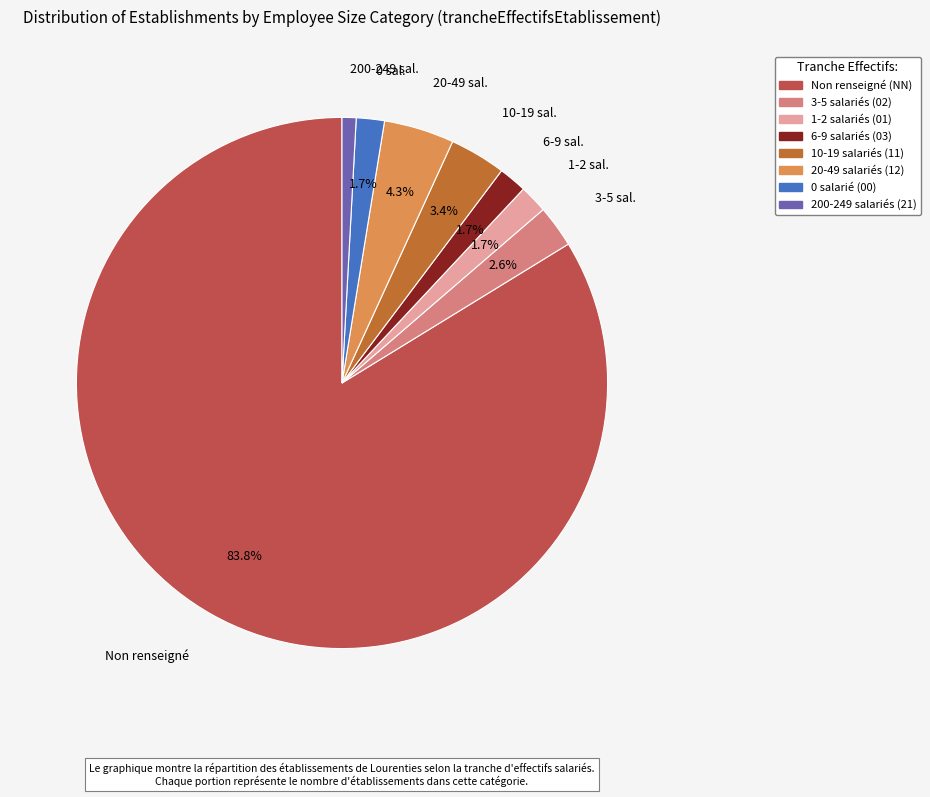

Is there any slice that represents more than half of the pie?

Yes